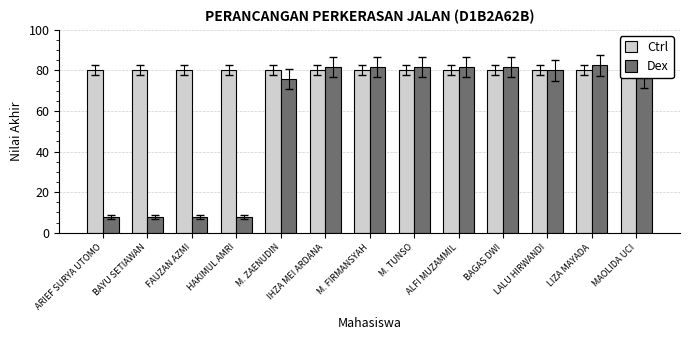

What is the sum of the Ctrl values at HAKIMUL AMRI and LALU HIRWANDI?

160.0